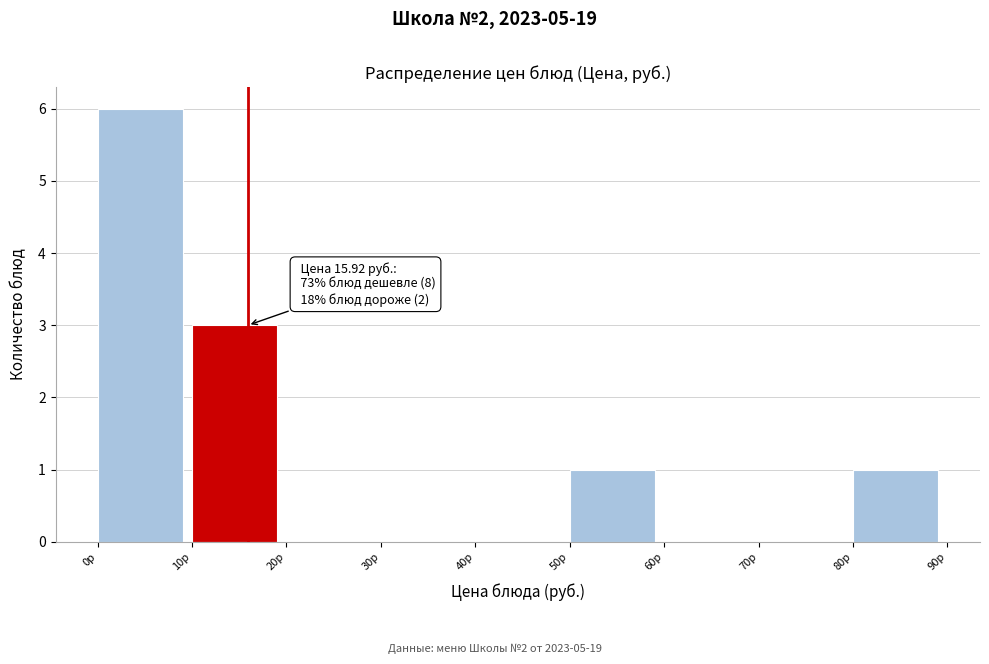

Over which range of the x-axis is the bar tallest?

0 to 10